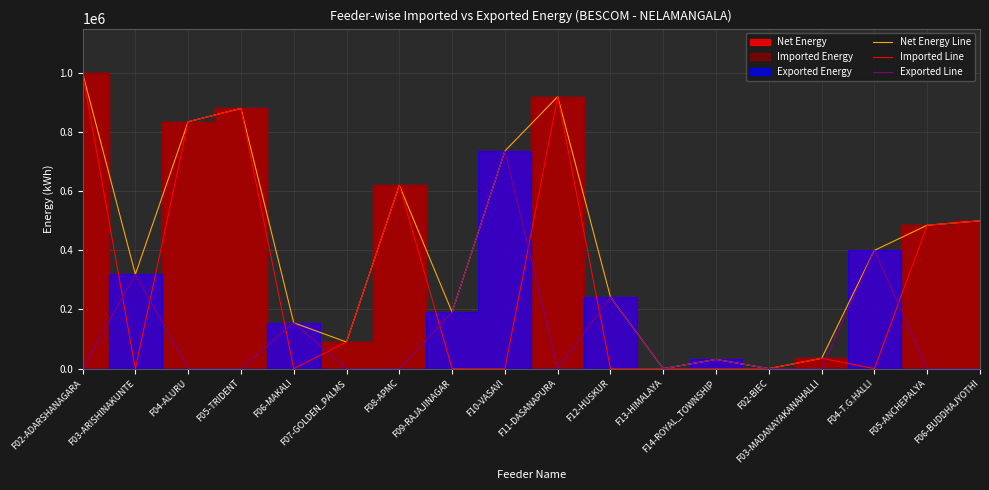

Which series has the largest total across all categories?

Net Energy Line